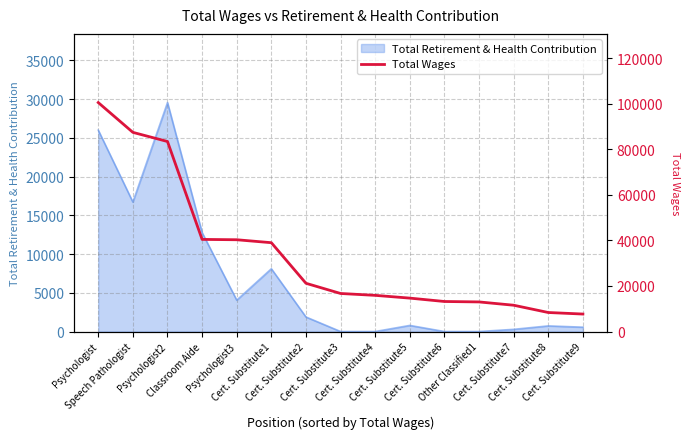

The chart shows a value of 8352 at Cert. Substitute8. True or false?

True